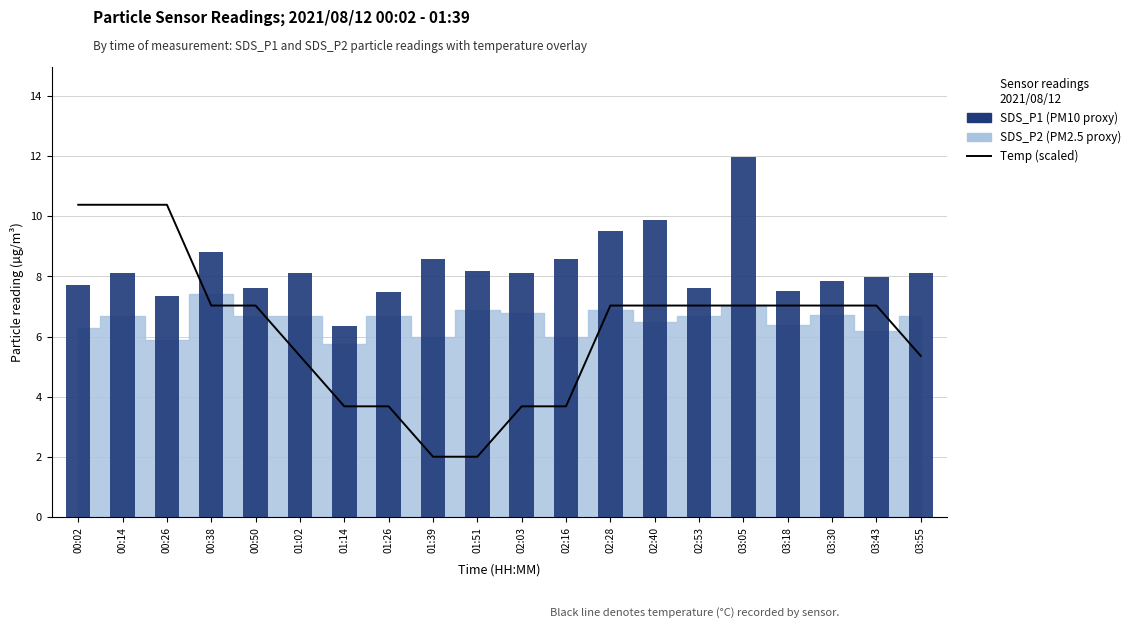

The SDS_P1 (particle, PM10 proxy) series shows 15.6 at 02:28. True or false?

False